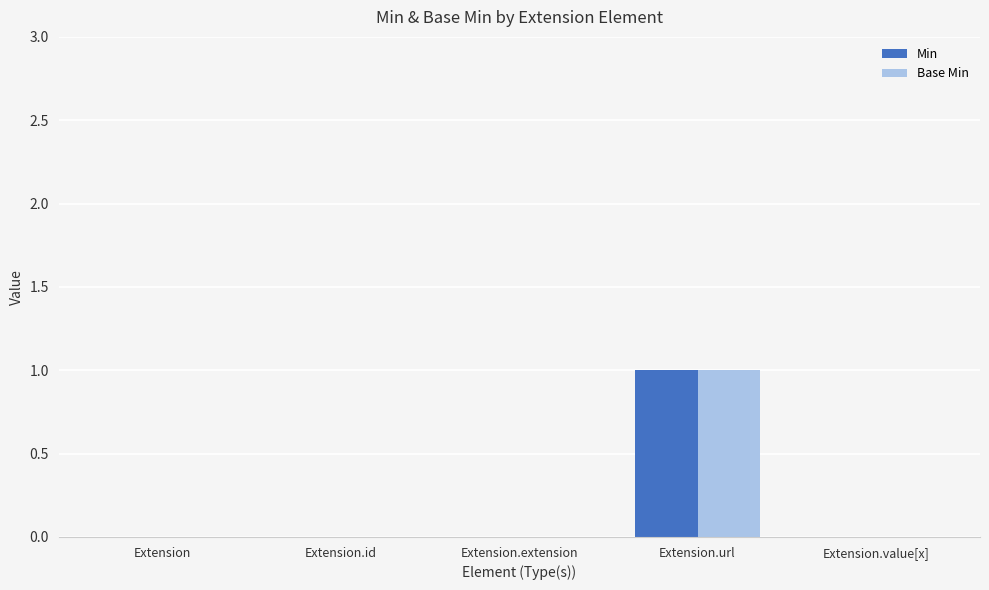

True or false: Base Min has a value of -1 at Extension.value[x].

False